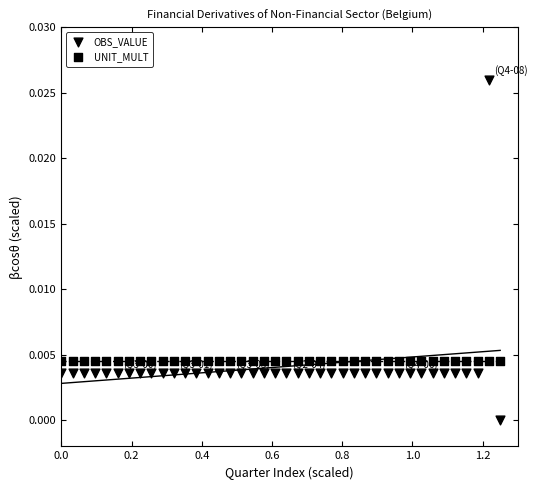

Which series contains the lowest Y value?

OBS_VALUE